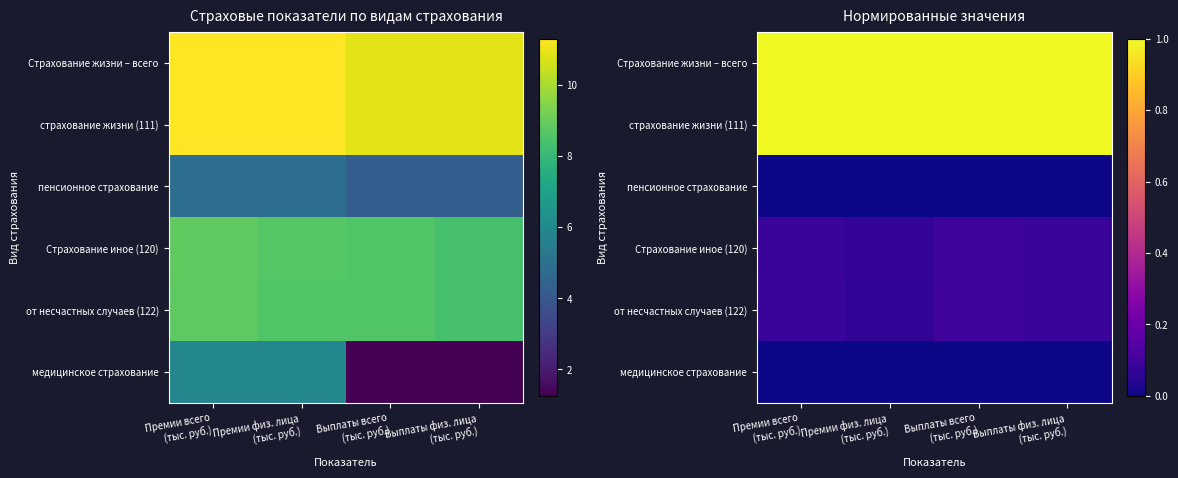

At how many categories does at least one series exceed 0?

4